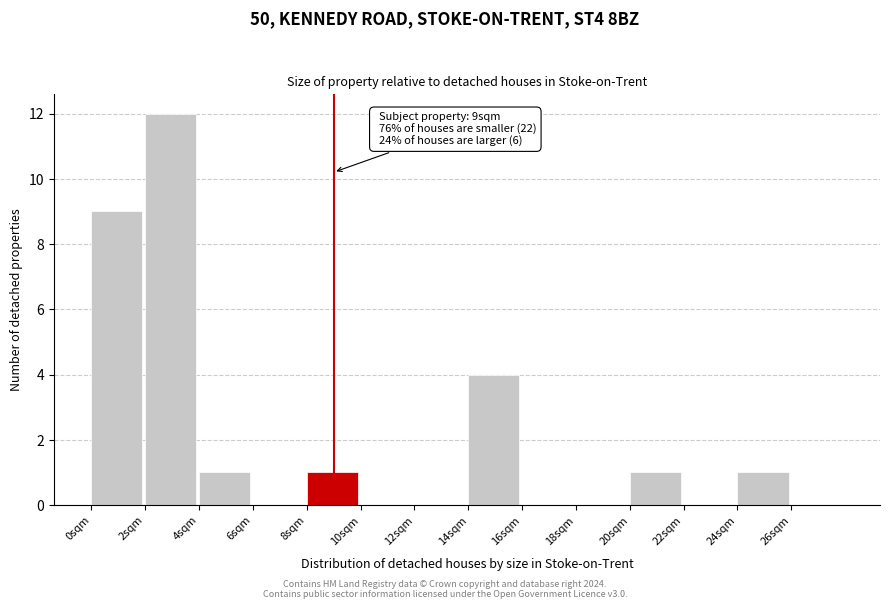

Which range on the x-axis has the tallest bar?

2 to 4